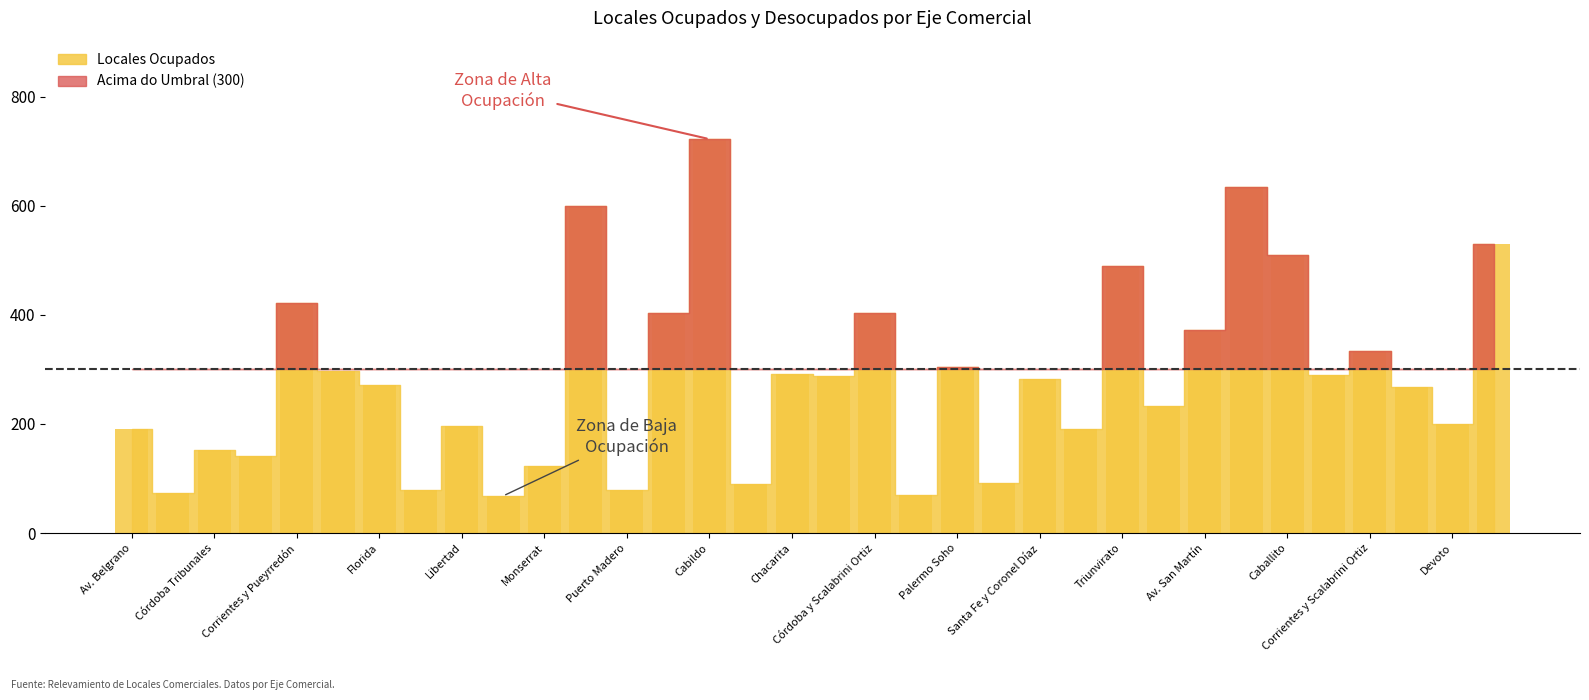

What is the value of the 29th bar from the left?

509